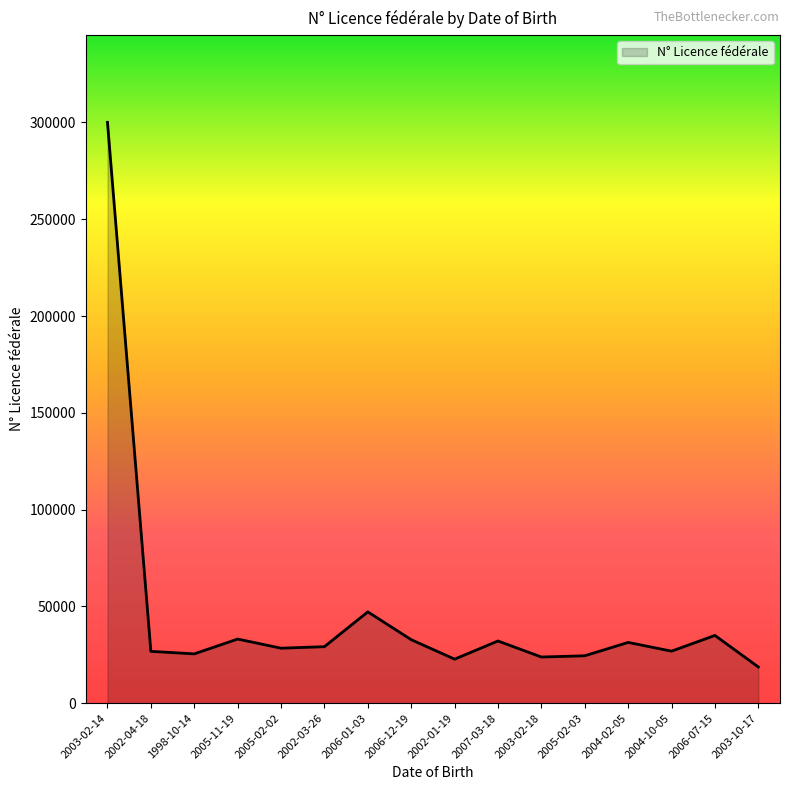

What is the average value?

46130